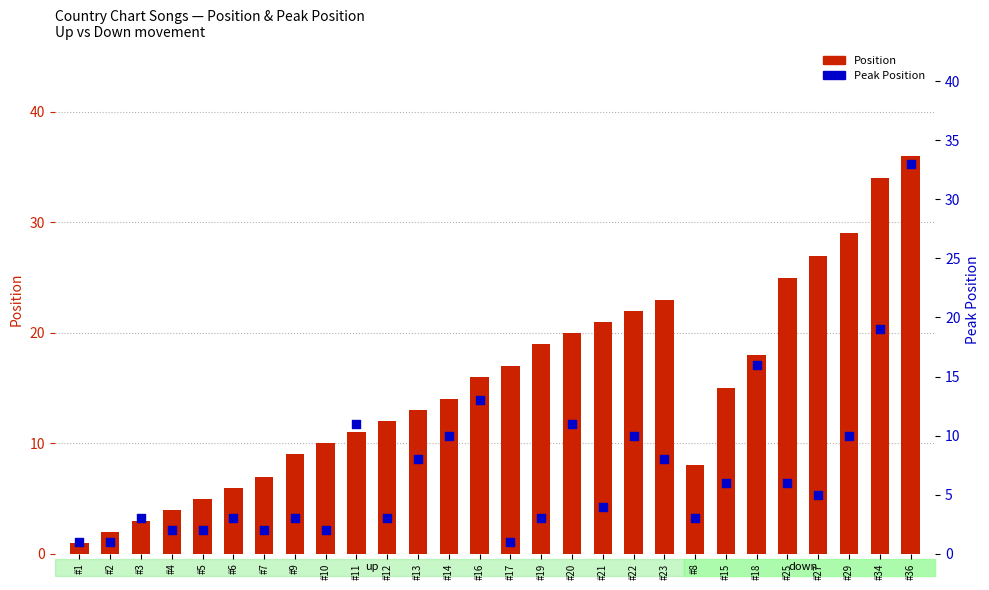

At which category is the sum across all series the highest?

#36